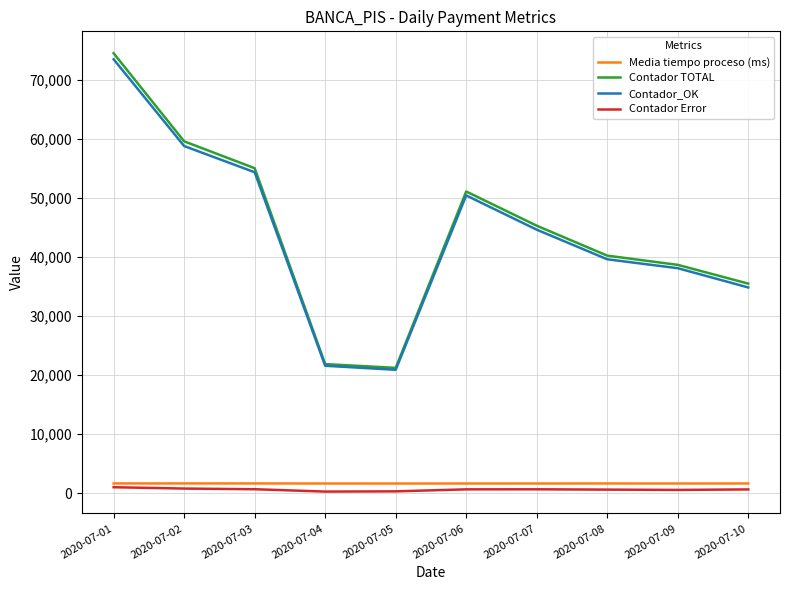

True or false: Contador TOTAL has a value of 10893.2 at 2020-07-05.

False